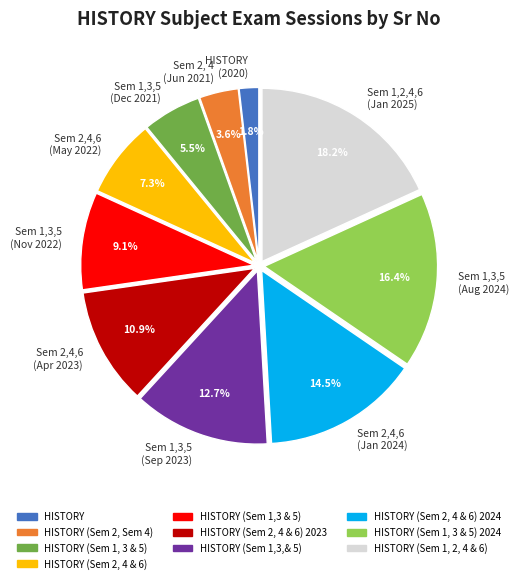

What percentage do Sem 2, 4 (Jun 2021) and Sem 1,3,5 (Aug 2024) together represent?

20.0%